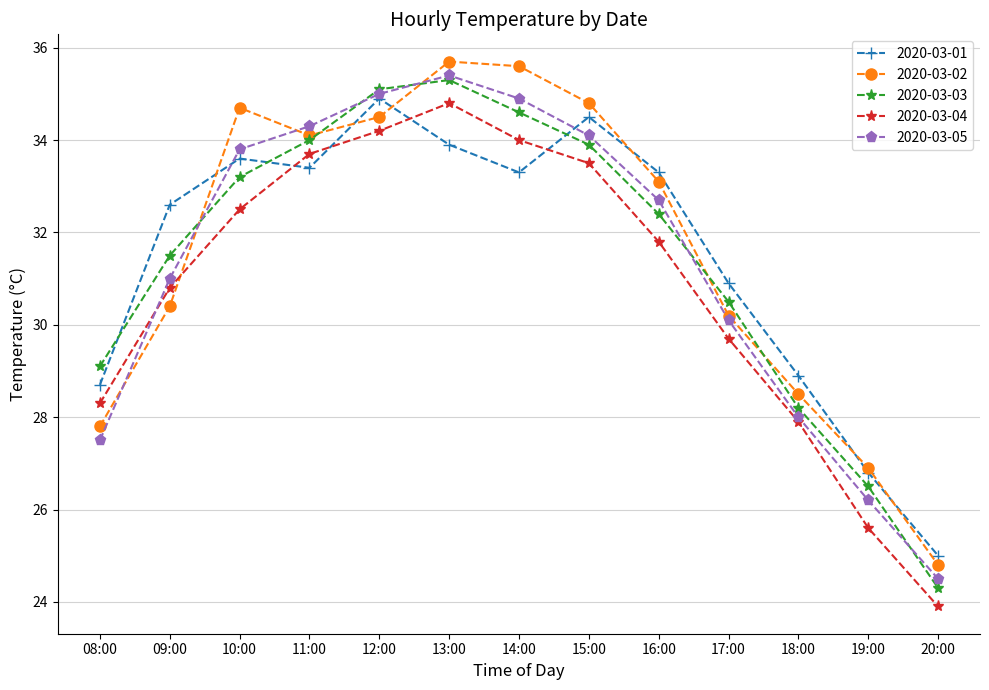

Between which two adjacent categories do 2020-03-04 and 2020-03-01 first intersect?

10:00 and 11:00